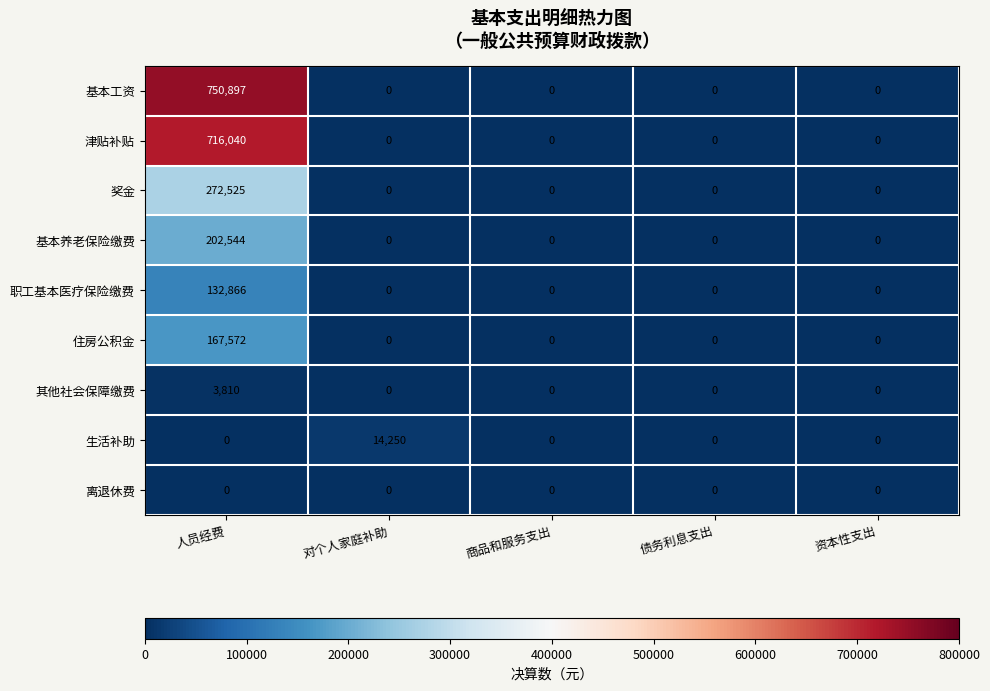

What is the difference between the maximum and second lowest values in the 基本养老保险缴费 series?

202544